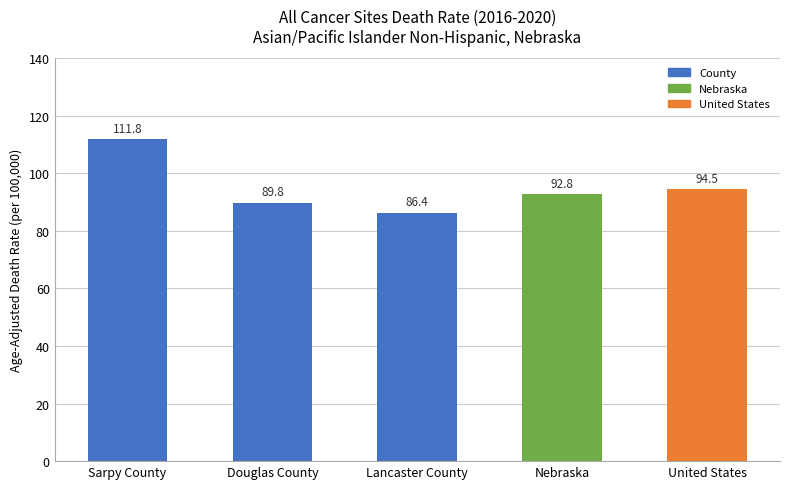

What is the average value?

95.1